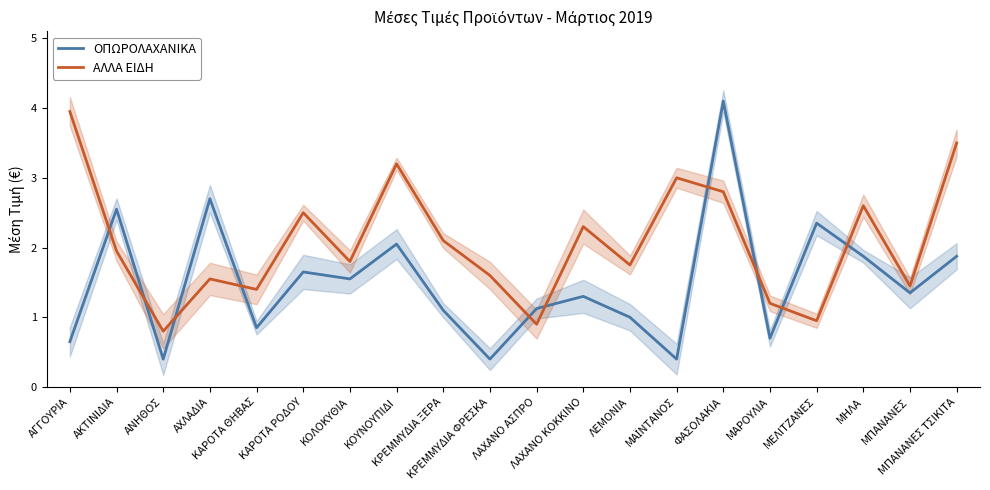

True or false: ΑΛΛΑ ΕΙΔΗ has a value of 1.4 at ΜΠΑΝΑΝΕΣ.

True